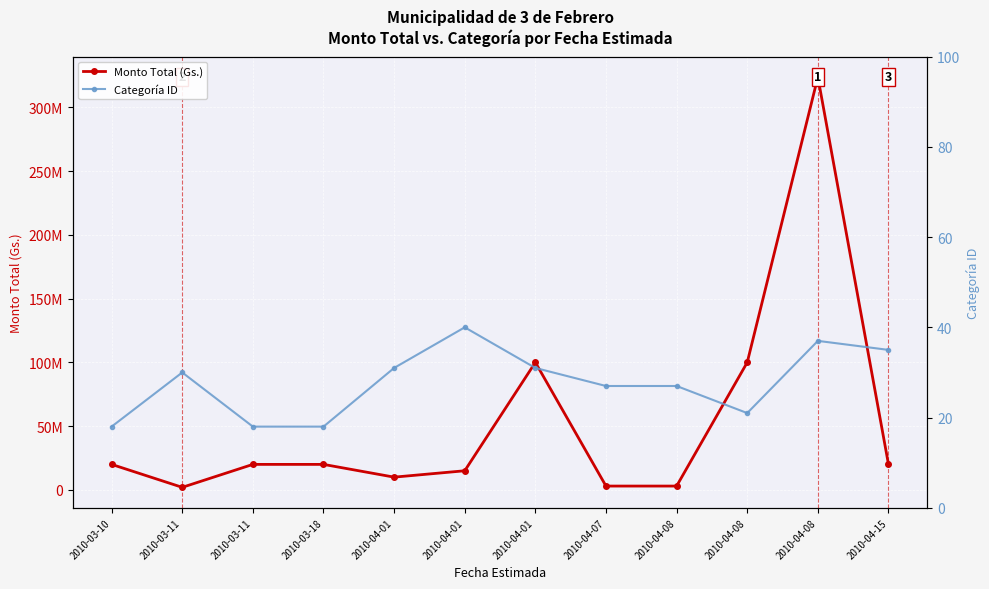

What is the smallest value displayed?

18